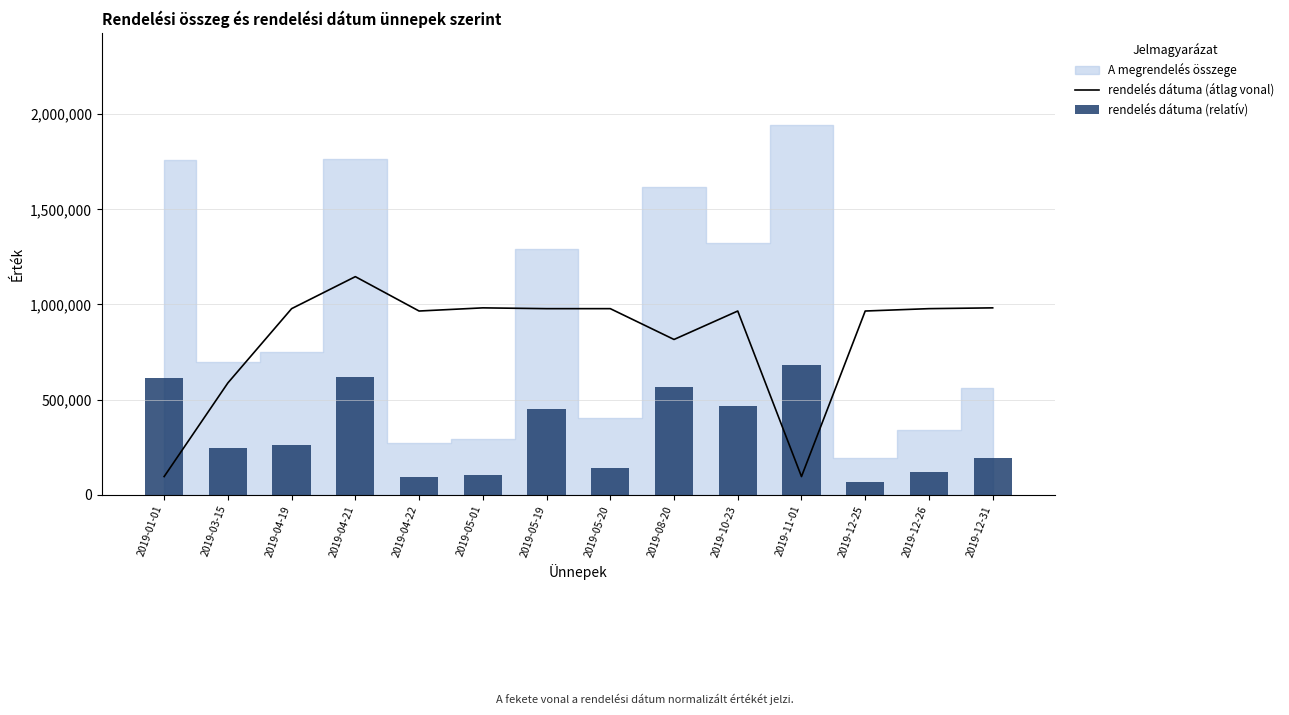

What is the approximate value of rendelés dátuma (átlag vonal) at 2019-11-01?

95430.0